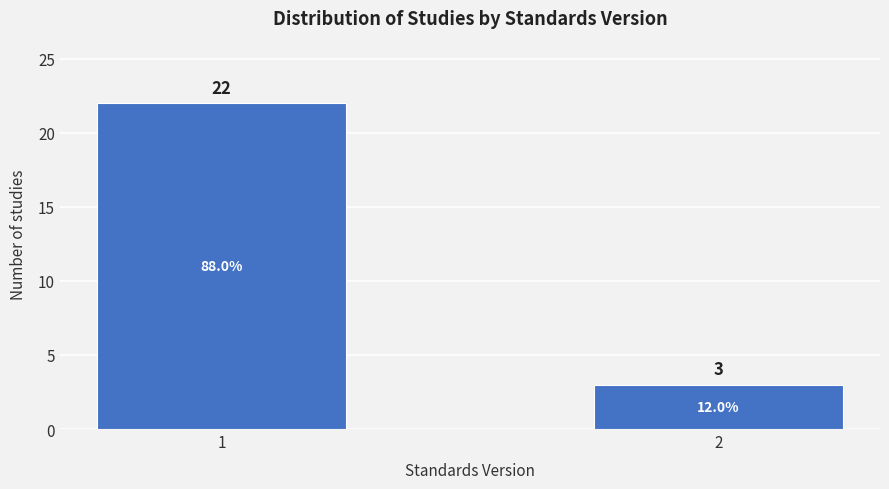

Reading right to left, extract all data points from this chart.

2=3	1=22